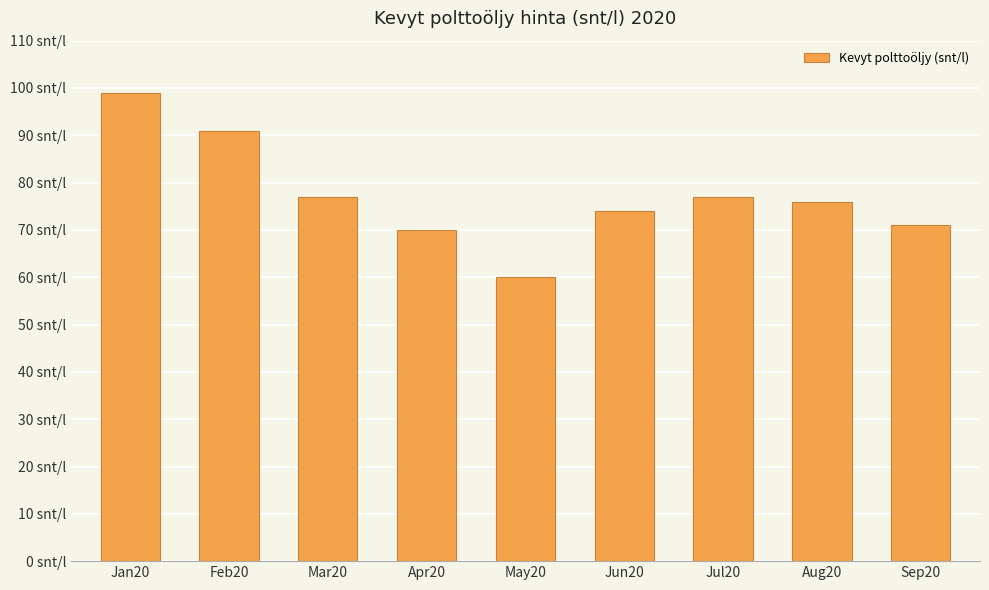

What is the maximum value shown in the chart?

99